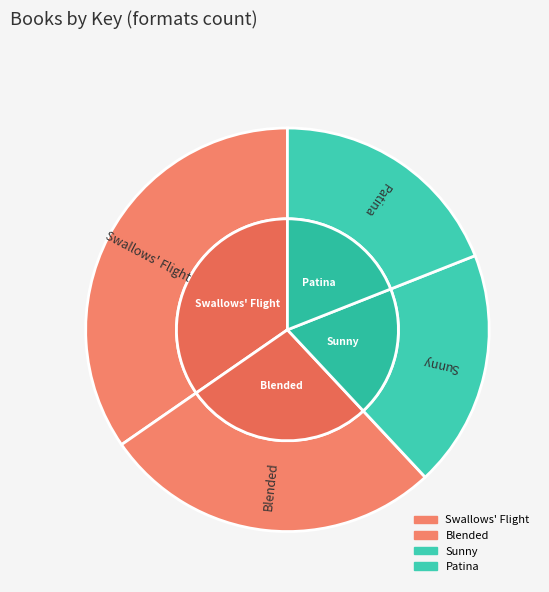

Is there a majority slice in this chart?

No